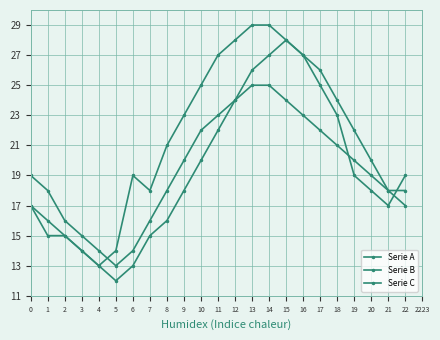

How many series are shown in this chart?

3